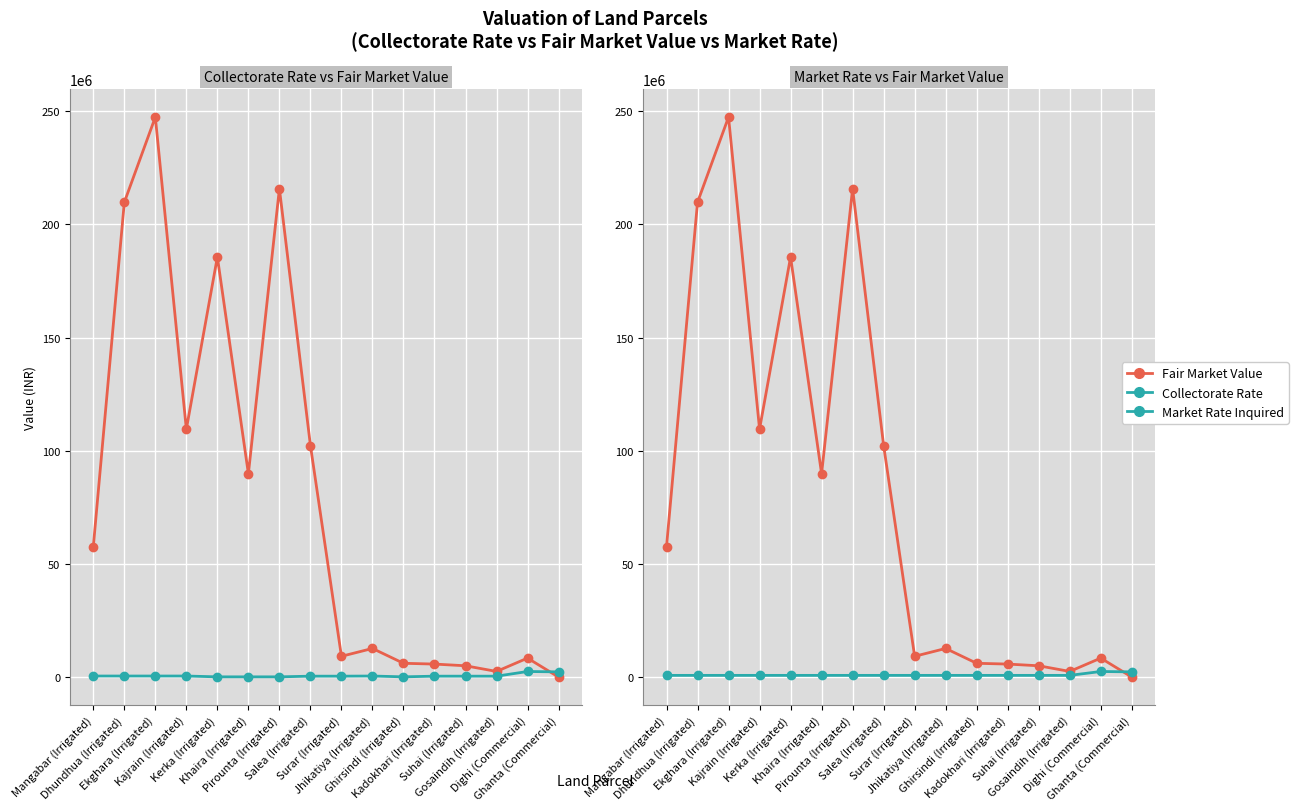

Which series has the largest total across all categories?

Fair Market Value